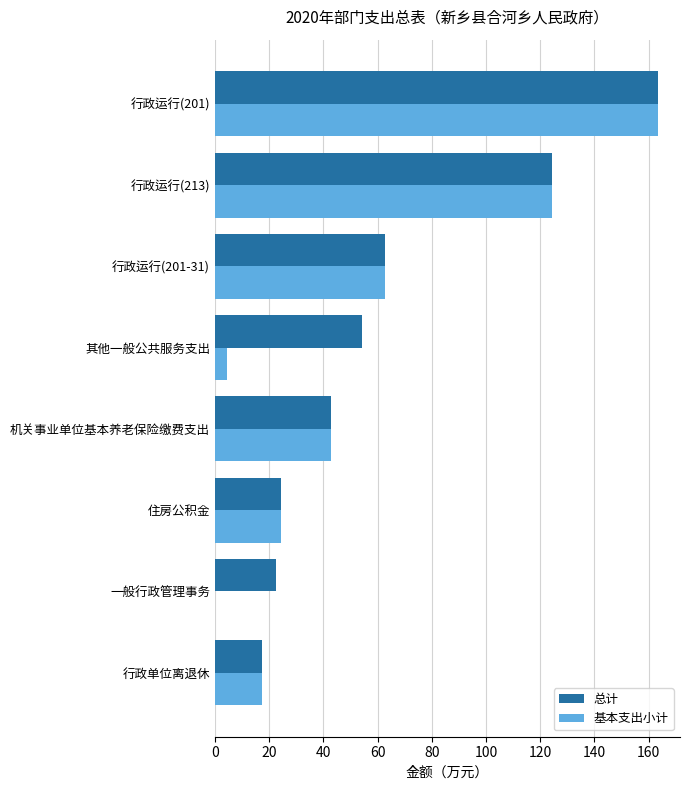

Is it true that 基本支出小计 equals 17.5 at 行政单位离退休?

True